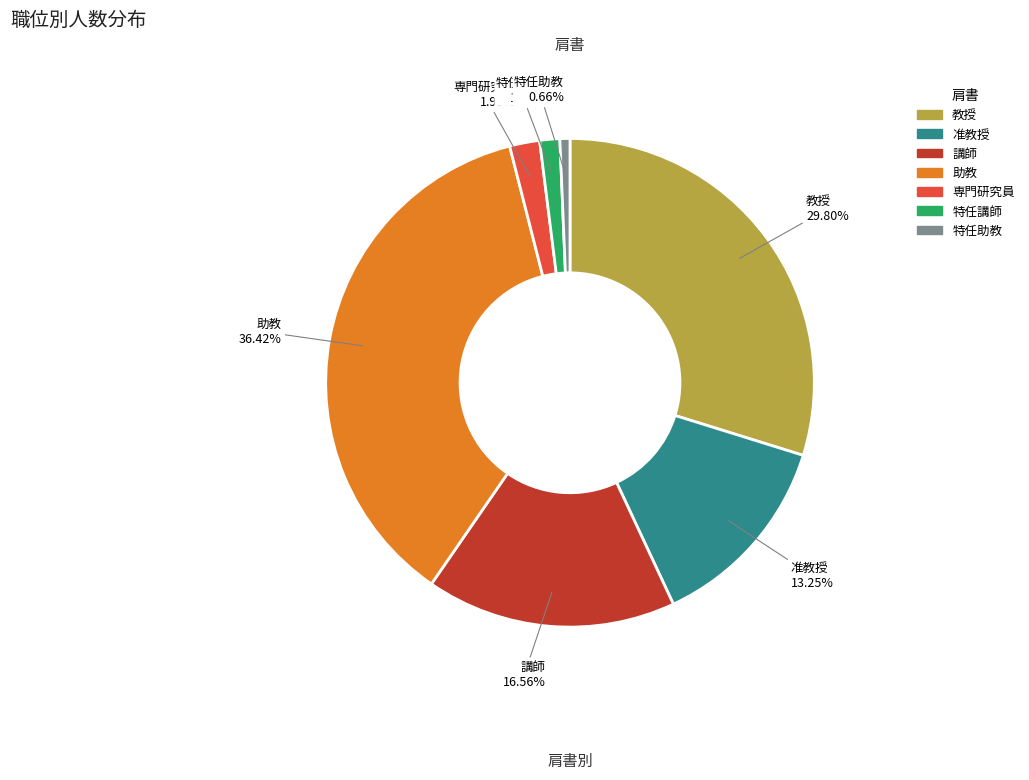

Which category has the biggest portion of the pie?

助教